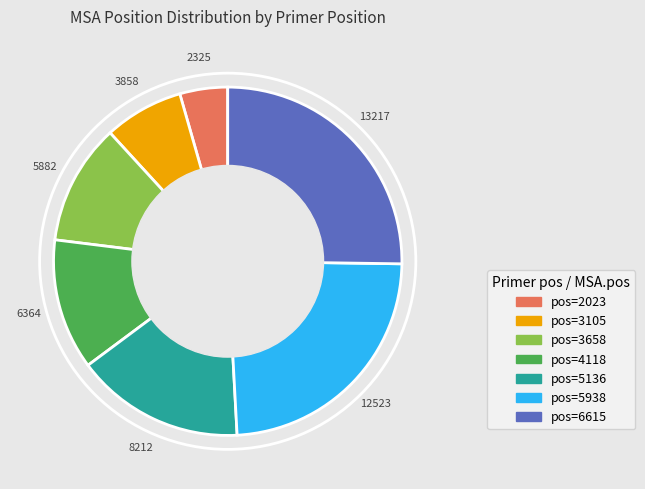

How many segments does this pie chart have?

7